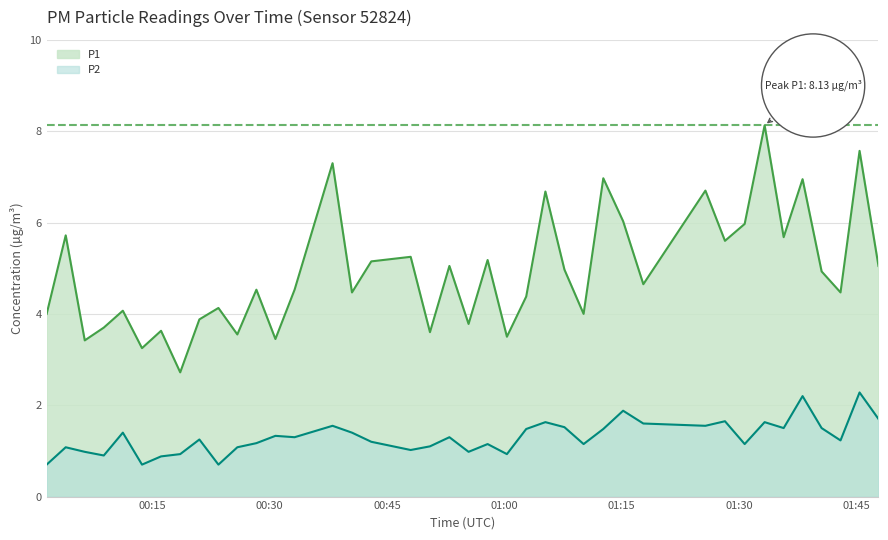

What is the highest value of the P1 series?

8.1